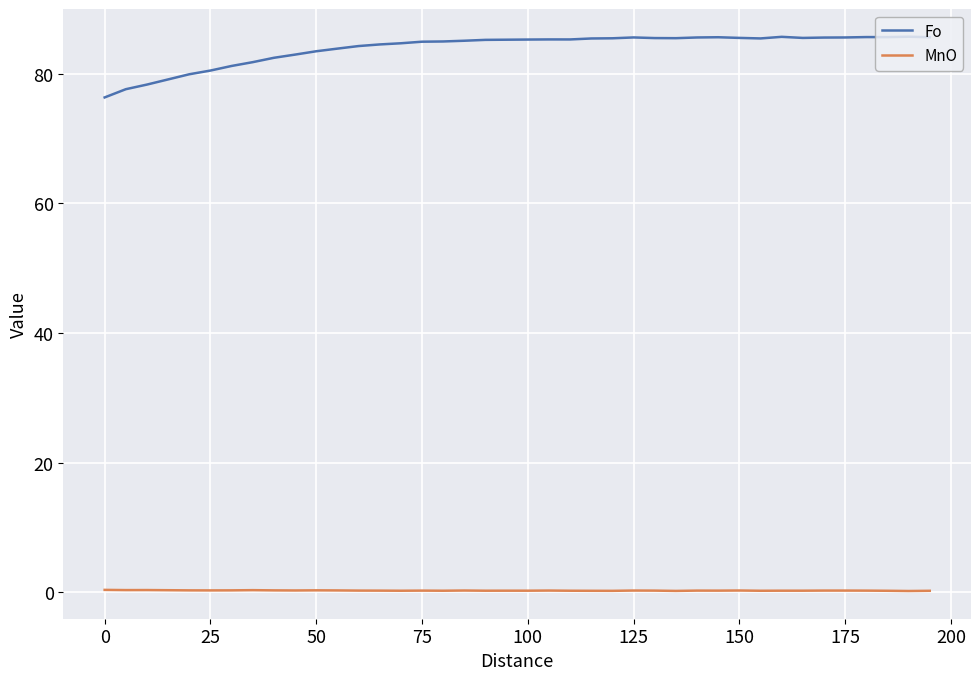

What is the smallest value displayed?

0.2